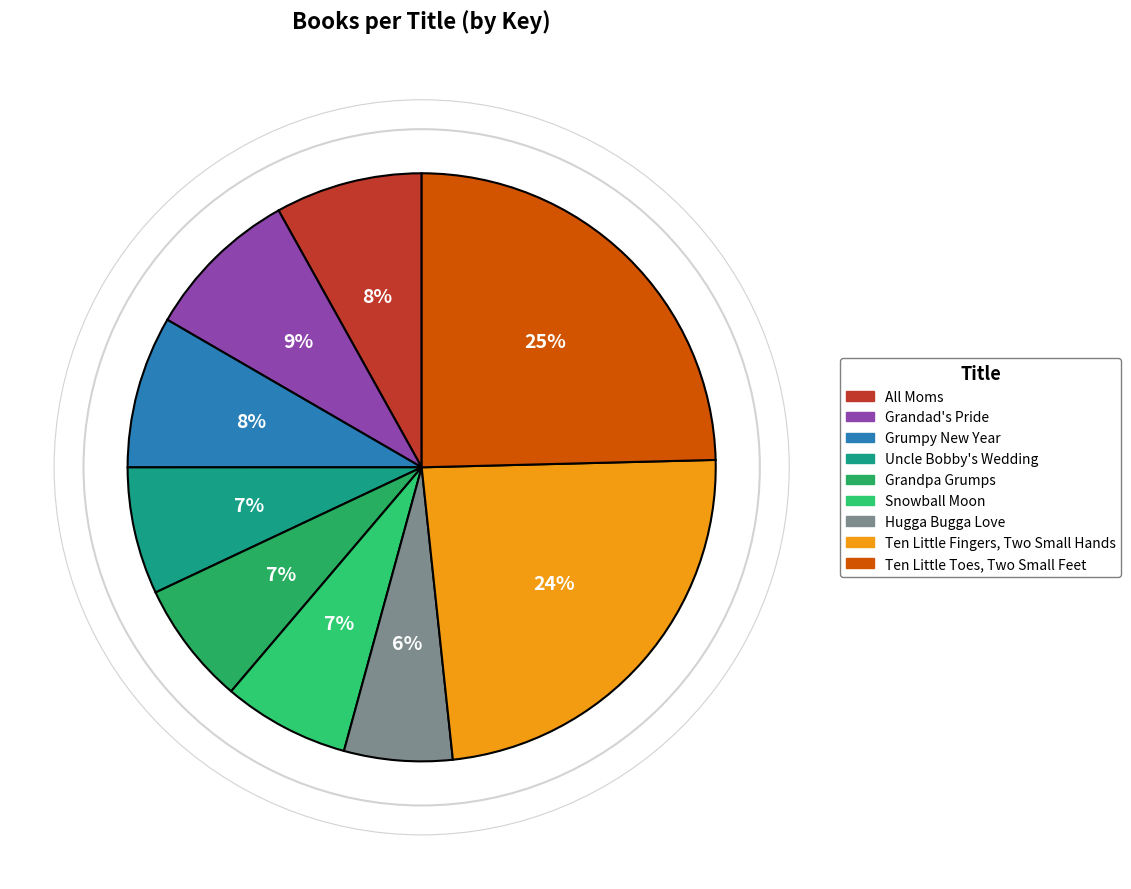

How many slices are in this pie chart?

9